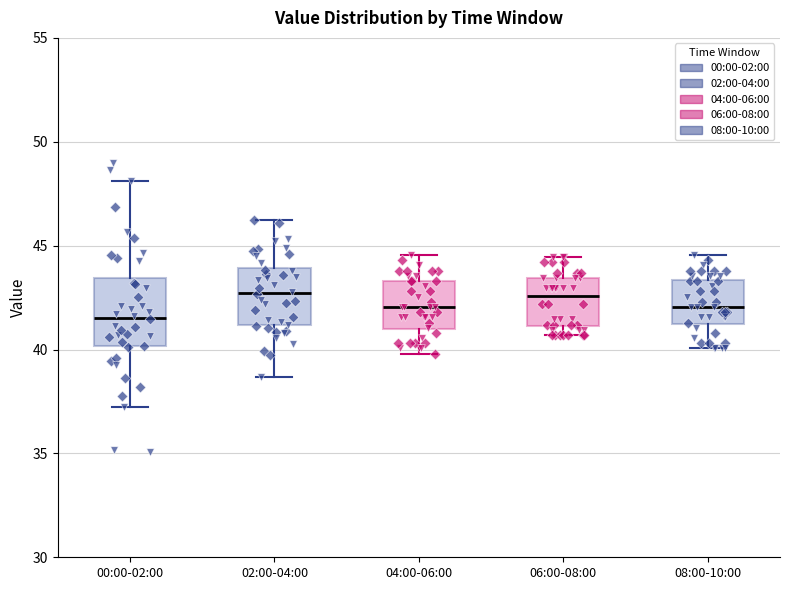

Which box is the tallest, from its lower edge to its upper edge?

00:00-02:00